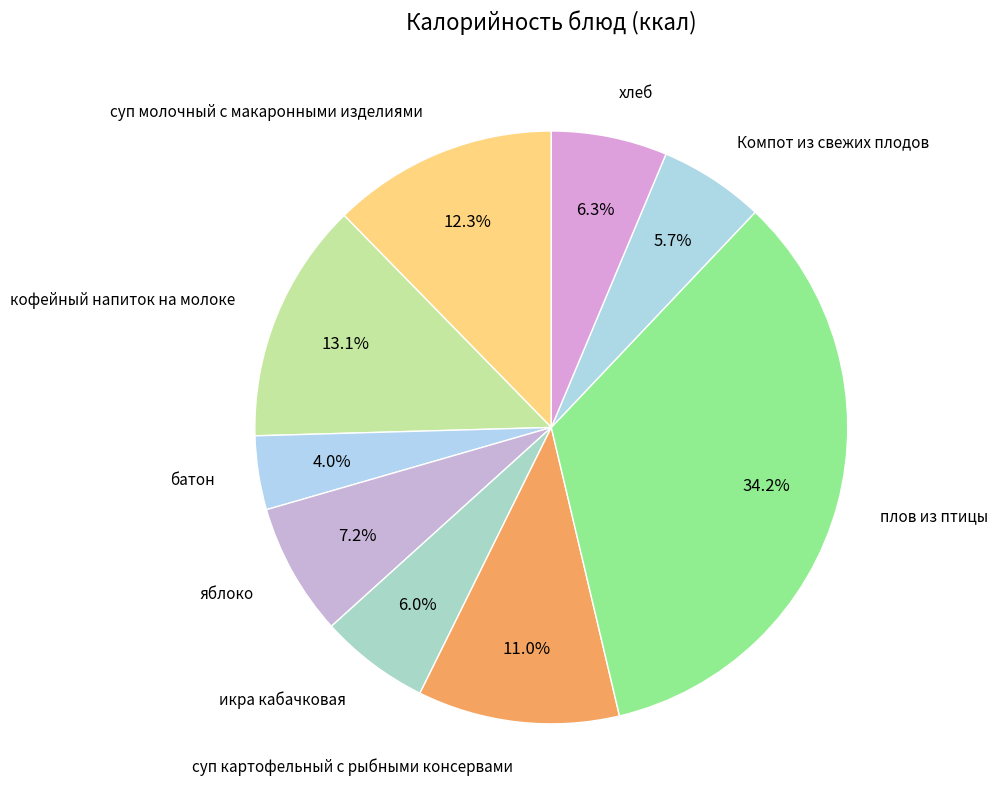

The кофейный напиток на молоке slice represents 13% of the pie. True or false?

True